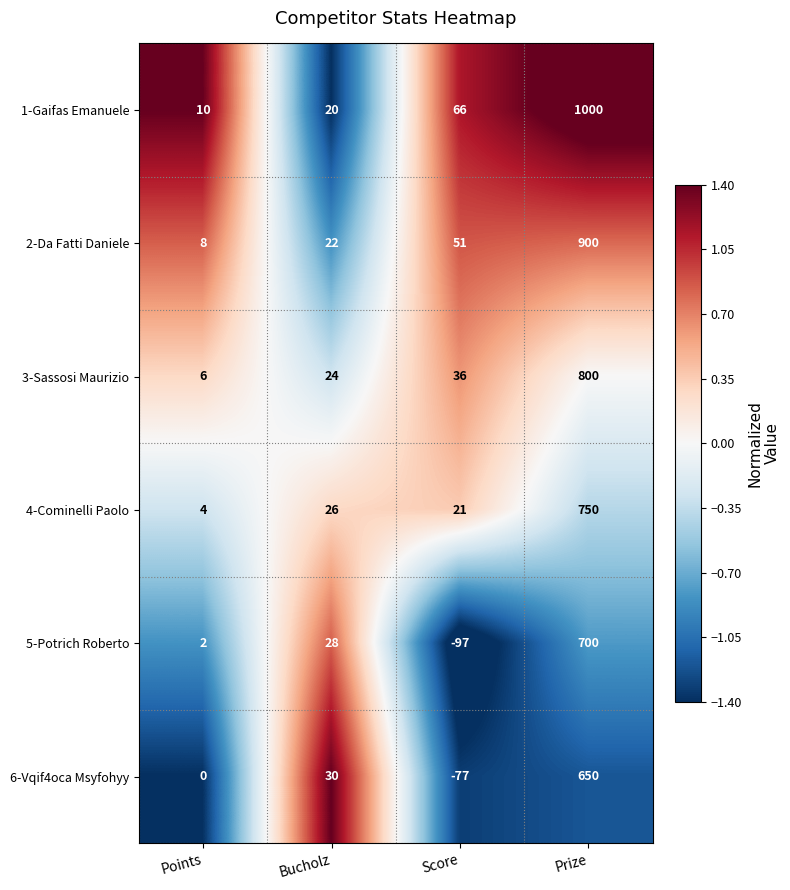

What is the difference between the 1-Gaifas Emanuele values at Bucholz and Points?

10